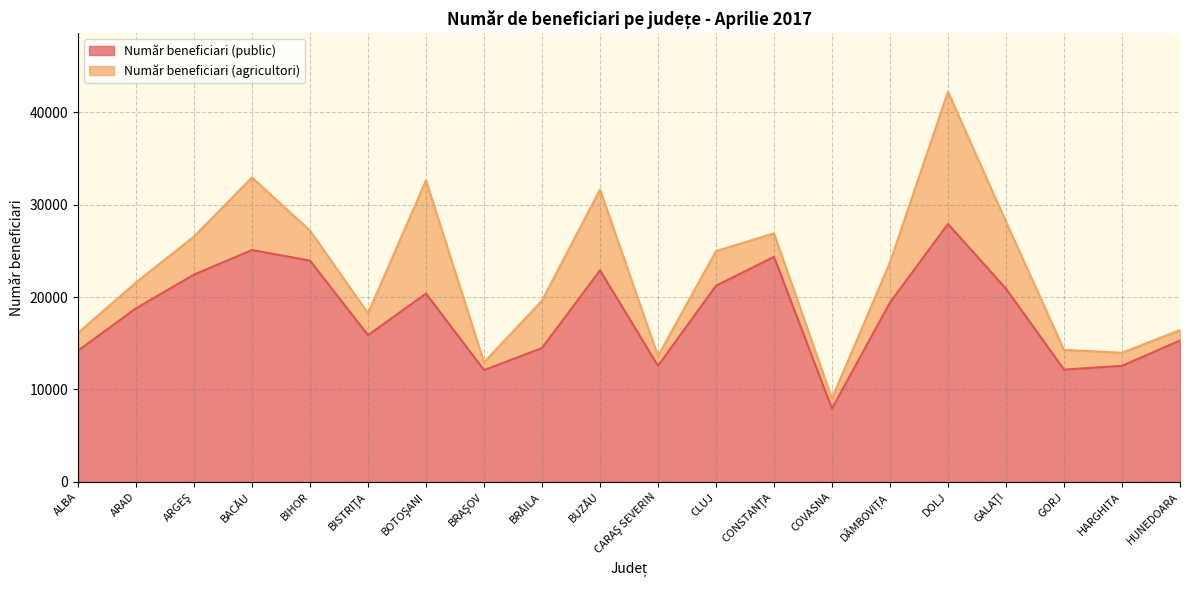

What is the difference between the maximum and second lowest values?

15803